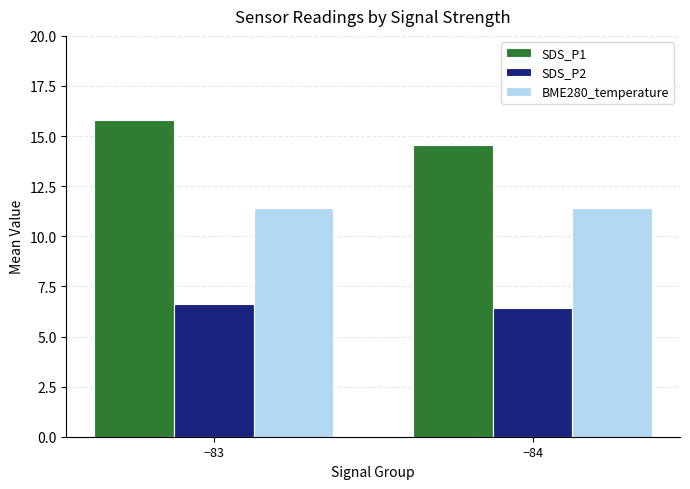

Which series has the largest range (max minus min)?

SDS_P1